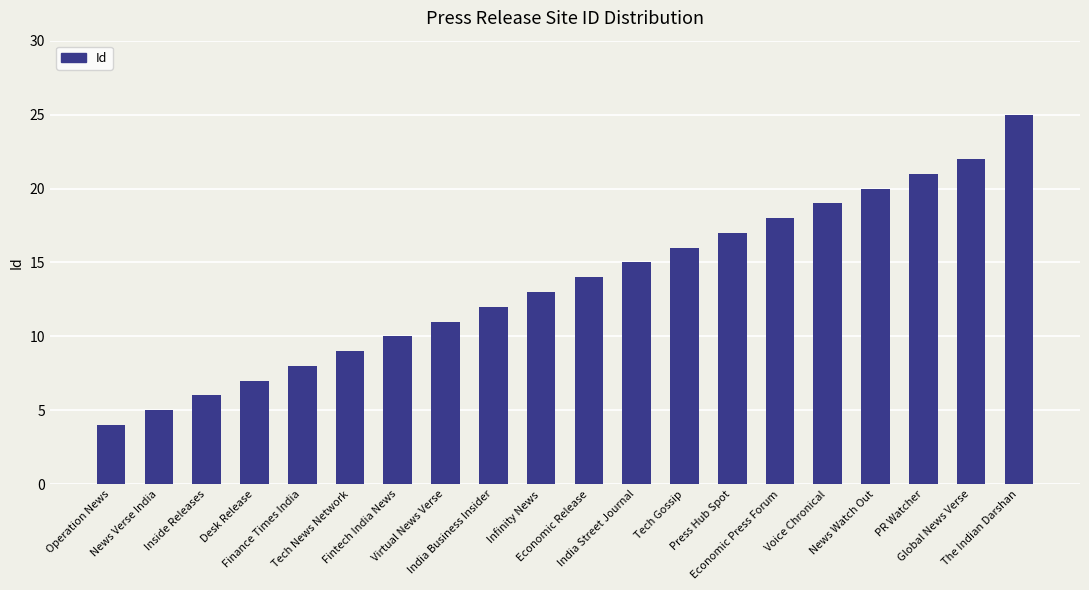

Which category has the lowest value across all series?

Operation News